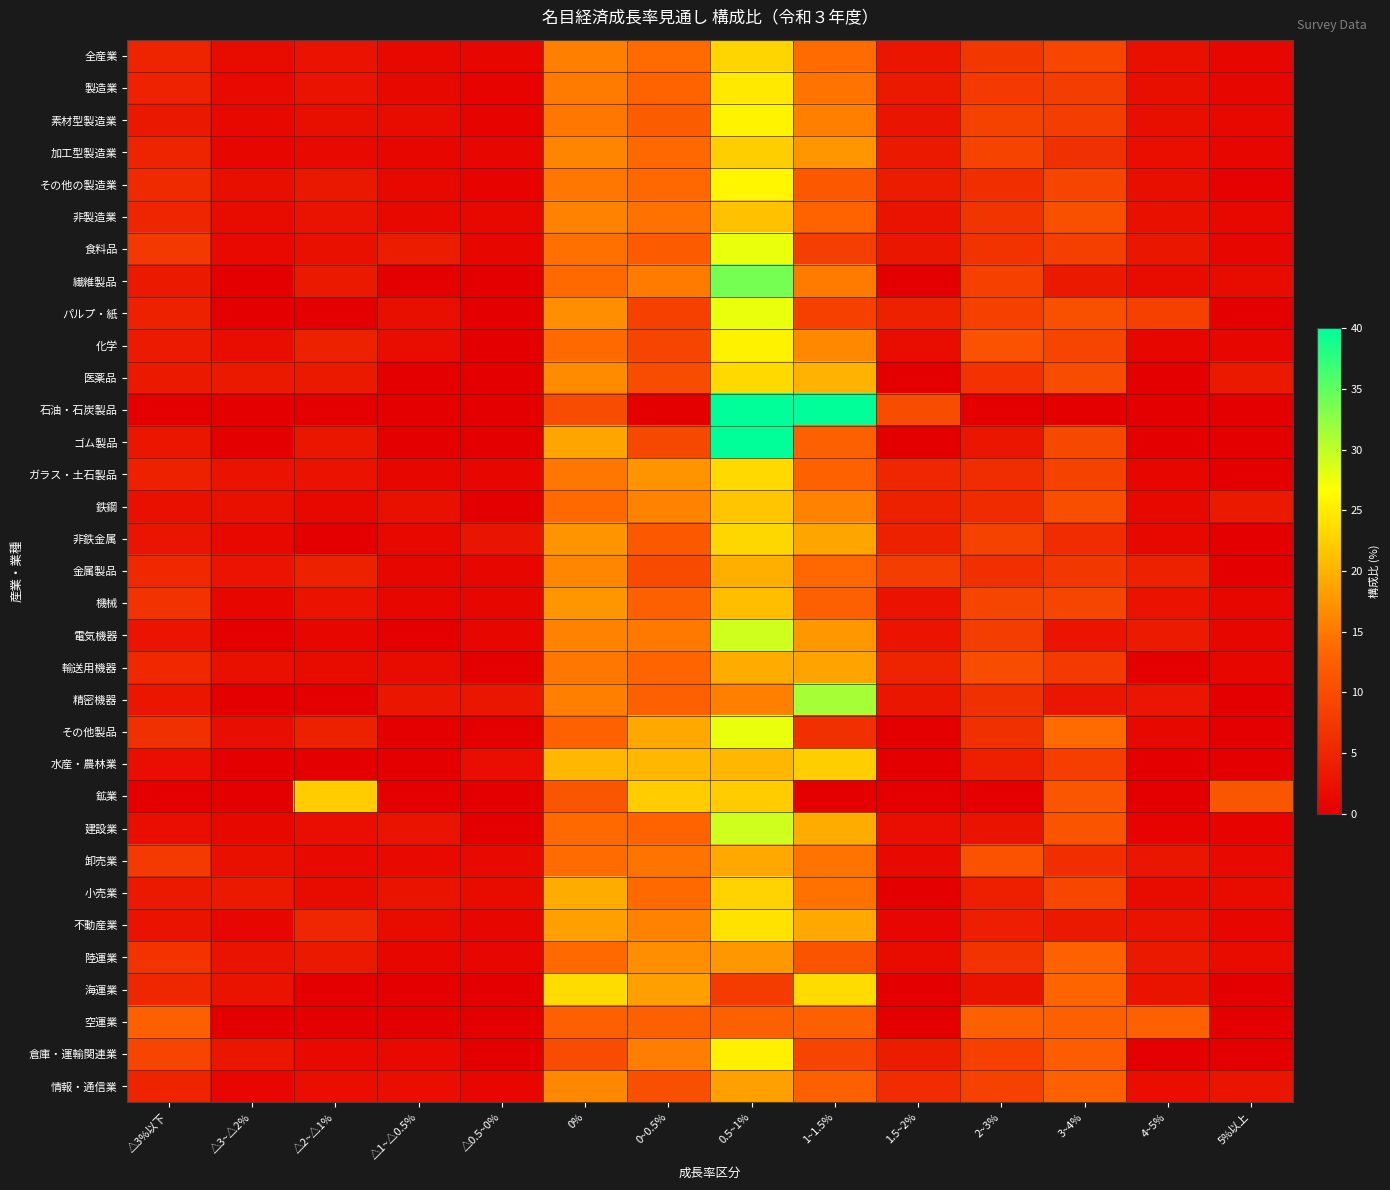

Reading left to right, transcribe all the data shown in this chart.

全産業: △3%以下=4.8	△3~△2%=1.7	△2~△1%=2.4	△1~△0.5%=1.4	△0.5~0%=0.9	0%=15.6	0~0.5%=13.8	0.5~1%=23.0	1~1.5%=13.8	1.5~2%=3.0	2~3%=7.3	3~4%=9.3	4~5%=2.2	5%以上=1.0
製造業: △3%以下=4.6	△3~△2%=1.5	△2~△1%=2.4	△1~△0.5%=1.3	△0.5~0%=0.6	0%=15.2	0~0.5%=13.1	0.5~1%=24.8	1~1.5%=14.6	1.5~2%=3.4	2~3%=7.7	3~4%=8.0	4~5%=2.1	5%以上=0.8
素材型製造業: △3%以下=3.2	△3~△2%=1.3	△2~△1%=2.1	△1~△0.5%=1.6	△0.5~0%=0.5	0%=14.7	0~0.5%=12.1	0.5~1%=25.7	1~1.5%=15.5	1.5~2%=2.9	2~3%=8.6	3~4%=8.0	4~5%=2.1	5%以上=1.3
加工型製造業: △3%以下=4.8	△3~△2%=1.0	△2~△1%=1.5	△1~△0.5%=1.0	△0.5~0%=0.8	0%=16.0	0~0.5%=13.5	0.5~1%=22.4	1~1.5%=17.6	1.5~2%=3.3	2~3%=8.9	3~4%=6.4	4~5%=2.0	5%以上=0.8
その他の製造業: △3%以下=5.5	△3~△2%=2.1	△2~△1%=3.2	△1~△0.5%=1.3	△0.5~0%=0.6	0%=14.8	0~0.5%=13.5	0.5~1%=25.9	1~1.5%=11.6	1.5~2%=3.8	2~3%=6.1	3~4%=9.1	4~5%=2.1	5%以上=0.4
非製造業: △3%以下=4.9	△3~△2%=1.7	△2~△1%=2.4	△1~△0.5%=1.4	△0.5~0%=1.1	0%=15.9	0~0.5%=14.5	0.5~1%=21.4	1~1.5%=13.1	1.5~2%=2.6	2~3%=7.0	3~4%=10.5	4~5%=2.3	5%以上=1.2
食料品: △3%以下=7.5	△3~△2%=1.5	△2~△1%=2.3	△1~△0.5%=3.8	△0.5~0%=0.8	0%=14.3	0~0.5%=12.0	0.5~1%=27.8	1~1.5%=8.3	1.5~2%=3.0	2~3%=6.8	3~4%=8.3	4~5%=3.0	5%以上=0.8
繊維製品: △3%以下=3.4	△3~△2%=0.0	△2~△1%=3.4	△1~△0.5%=0.0	△0.5~0%=0.0	0%=13.6	0~0.5%=15.3	0.5~1%=33.9	1~1.5%=15.3	1.5~2%=0.0	2~3%=8.5	3~4%=3.4	4~5%=1.7	5%以上=1.7
パルプ・紙: △3%以下=4.3	△3~△2%=0.0	△2~△1%=0.0	△1~△0.5%=2.1	△0.5~0%=0.0	0%=17.0	0~0.5%=8.5	0.5~1%=27.7	1~1.5%=8.5	1.5~2%=4.3	2~3%=8.5	3~4%=10.6	4~5%=8.5	5%以上=0.0
化学: △3%以下=3.6	△3~△2%=1.8	△2~△1%=4.5	△1~△0.5%=1.8	△0.5~0%=0.0	0%=13.6	0~0.5%=9.1	0.5~1%=25.5	1~1.5%=16.4	1.5~2%=1.8	2~3%=10.9	3~4%=9.1	4~5%=0.9	5%以上=0.9
医薬品: △3%以下=3.3	△3~△2%=3.3	△2~△1%=3.3	△1~△0.5%=0.0	△0.5~0%=0.0	0%=16.7	0~0.5%=10.0	0.5~1%=23.3	1~1.5%=20.0	1.5~2%=0.0	2~3%=6.7	3~4%=10.0	4~5%=0.0	5%以上=3.3
石油・石炭製品: △3%以下=0.0	△3~△2%=0.0	△2~△1%=0.0	△1~△0.5%=0.0	△0.5~0%=0.0	0%=10.0	0~0.5%=0.0	0.5~1%=40.0	1~1.5%=40.0	1.5~2%=10.0	2~3%=0.0	3~4%=0.0	4~5%=0.0	5%以上=0.0
ゴム製品: △3%以下=3.1	△3~△2%=0.0	△2~△1%=3.1	△1~△0.5%=0.0	△0.5~0%=0.0	0%=18.8	0~0.5%=9.4	0.5~1%=40.6	1~1.5%=12.5	1.5~2%=0.0	2~3%=3.1	3~4%=9.4	4~5%=0.0	5%以上=0.0
ガラス・土石製品: △3%以下=4.3	△3~△2%=2.6	△2~△1%=2.6	△1~△0.5%=0.9	△0.5~0%=0.9	0%=14.7	0~0.5%=17.2	0.5~1%=23.3	1~1.5%=12.9	1.5~2%=5.2	2~3%=6.0	3~4%=8.6	4~5%=0.9	5%以上=0.0
鉄鋼: △3%以下=2.3	△3~△2%=2.3	△2~△1%=1.1	△1~△0.5%=2.3	△0.5~0%=0.0	0%=13.6	0~0.5%=15.9	0.5~1%=21.6	1~1.5%=15.9	1.5~2%=4.5	2~3%=5.7	3~4%=10.2	4~5%=1.1	5%以上=3.4
非鉄金属: △3%以下=2.9	△3~△2%=1.4	△2~△1%=0.0	△1~△0.5%=1.4	△0.5~0%=2.9	0%=17.4	0~0.5%=11.6	0.5~1%=23.2	1~1.5%=18.8	1.5~2%=4.3	2~3%=8.7	3~4%=5.8	4~5%=1.4	5%以上=0.0
金属製品: △3%以下=5.4	△3~△2%=2.7	△2~△1%=4.5	△1~△0.5%=0.9	△0.5~0%=0.9	0%=16.2	0~0.5%=9.9	0.5~1%=19.8	1~1.5%=13.5	1.5~2%=8.1	2~3%=6.3	3~4%=7.2	4~5%=4.5	5%以上=0.0
機械: △3%以下=6.7	△3~△2%=0.8	△2~△1%=2.5	△1~△0.5%=0.8	△0.5~0%=0.8	0%=17.6	0~0.5%=12.6	0.5~1%=21.0	1~1.5%=12.6	1.5~2%=2.5	2~3%=9.2	3~4%=9.2	4~5%=2.5	5%以上=0.8
電気機器: △3%以下=2.7	△3~△2%=0.0	△2~△1%=0.9	△1~△0.5%=0.0	△0.5~0%=0.9	0%=15.9	0~0.5%=15.0	0.5~1%=29.2	1~1.5%=17.7	1.5~2%=2.7	2~3%=8.0	3~4%=2.7	4~5%=3.5	5%以上=0.9
輸送用機器: △3%以下=5.4	△3~△2%=2.3	△2~△1%=1.6	△1~△0.5%=1.6	△0.5~0%=0.0	0%=14.7	0~0.5%=13.2	0.5~1%=19.4	1~1.5%=18.6	1.5~2%=4.7	2~3%=10.1	3~4%=7.8	4~5%=0.0	5%以上=0.8
精密機器: △3%以下=3.1	△3~△2%=0.0	△2~△1%=0.0	△1~△0.5%=3.1	△0.5~0%=3.1	0%=15.6	0~0.5%=12.5	0.5~1%=15.6	1~1.5%=31.3	1.5~2%=3.1	2~3%=6.3	3~4%=3.1	4~5%=3.1	5%以上=0.0
その他製品: △3%以下=6.4	△3~△2%=2.1	△2~△1%=4.3	△1~△0.5%=0.0	△0.5~0%=0.0	0%=12.8	0~0.5%=19.1	0.5~1%=27.7	1~1.5%=6.4	1.5~2%=0.0	2~3%=6.4	3~4%=13.8	4~5%=1.1	5%以上=0.0
水産・農林業: △3%以下=2.0	△3~△2%=0.0	△2~△1%=0.0	△1~△0.5%=0.0	△0.5~0%=2.0	0%=20.4	0~0.5%=20.4	0.5~1%=20.4	1~1.5%=22.4	1.5~2%=0.0	2~3%=4.1	3~4%=8.2	4~5%=0.0	5%以上=0.0
鉱業: △3%以下=0.0	△3~△2%=0.0	△2~△1%=22.2	△1~△0.5%=0.0	△0.5~0%=0.0	0%=11.1	0~0.5%=22.2	0.5~1%=22.2	1~1.5%=0.0	1.5~2%=0.0	2~3%=0.0	3~4%=11.1	4~5%=0.0	5%以上=11.1
建設業: △3%以下=1.9	△3~△2%=1.3	△2~△1%=1.9	△1~△0.5%=2.6	△0.5~0%=0.0	0%=13.6	0~0.5%=13.0	0.5~1%=29.2	1~1.5%=19.5	1.5~2%=1.9	2~3%=2.6	3~4%=11.0	4~5%=0.6	5%以上=0.6
卸売業: △3%以下=7.7	△3~△2%=2.3	△2~△1%=1.5	△1~△0.5%=1.5	△0.5~0%=1.5	0%=13.8	0~0.5%=14.6	0.5~1%=19.2	1~1.5%=14.6	1.5~2%=1.5	2~3%=10.8	3~4%=6.2	4~5%=3.1	5%以上=1.5
小売業: △3%以下=3.4	△3~△2%=3.4	△2~△1%=1.7	△1~△0.5%=2.5	△0.5~0%=1.7	0%=19.5	0~0.5%=13.6	0.5~1%=22.9	1~1.5%=14.4	1.5~2%=0.0	2~3%=4.2	3~4%=9.3	4~5%=1.7	5%以上=1.7
不動産業: △3%以下=2.5	△3~△2%=0.8	△2~△1%=5.0	△1~△0.5%=1.7	△0.5~0%=0.8	0%=18.3	0~0.5%=15.8	0.5~1%=24.2	1~1.5%=19.2	1.5~2%=0.8	2~3%=4.2	3~4%=3.3	4~5%=2.5	5%以上=0.8
陸運業: △3%以下=6.8	△3~△2%=2.5	△2~△1%=3.4	△1~△0.5%=0.8	△0.5~0%=0.8	0%=13.6	0~0.5%=16.9	0.5~1%=17.8	1~1.5%=11.0	1.5~2%=1.7	2~3%=6.8	3~4%=12.7	4~5%=3.4	5%以上=1.7
海運業: △3%以下=5.3	△3~△2%=2.6	△2~△1%=0.0	△1~△0.5%=0.0	△0.5~0%=0.0	0%=23.7	0~0.5%=18.4	0.5~1%=7.9	1~1.5%=23.7	1.5~2%=0.0	2~3%=2.6	3~4%=13.2	4~5%=2.6	5%以上=0.0
空運業: △3%以下=12.5	△3~△2%=0.0	△2~△1%=0.0	△1~△0.5%=0.0	△0.5~0%=0.0	0%=12.5	0~0.5%=12.5	0.5~1%=12.5	1~1.5%=12.5	1.5~2%=0.0	2~3%=12.5	3~4%=12.5	4~5%=12.5	5%以上=0.0
倉庫・運輸関連業: △3%以下=9.2	△3~△2%=3.1	△2~△1%=1.5	△1~△0.5%=1.5	△0.5~0%=0.0	0%=10.0	0~0.5%=15.4	0.5~1%=25.4	1~1.5%=9.2	1.5~2%=3.8	2~3%=8.5	3~4%=12.3	4~5%=0.0	5%以上=0.0
情報・通信業: △3%以下=4.8	△3~△2%=1.0	△2~△1%=1.9	△1~△0.5%=1.9	△0.5~0%=1.0	0%=16.3	0~0.5%=10.6	0.5~1%=18.3	1~1.5%=12.5	1.5~2%=5.8	2~3%=8.7	3~4%=12.5	4~5%=1.9	5%以上=2.9